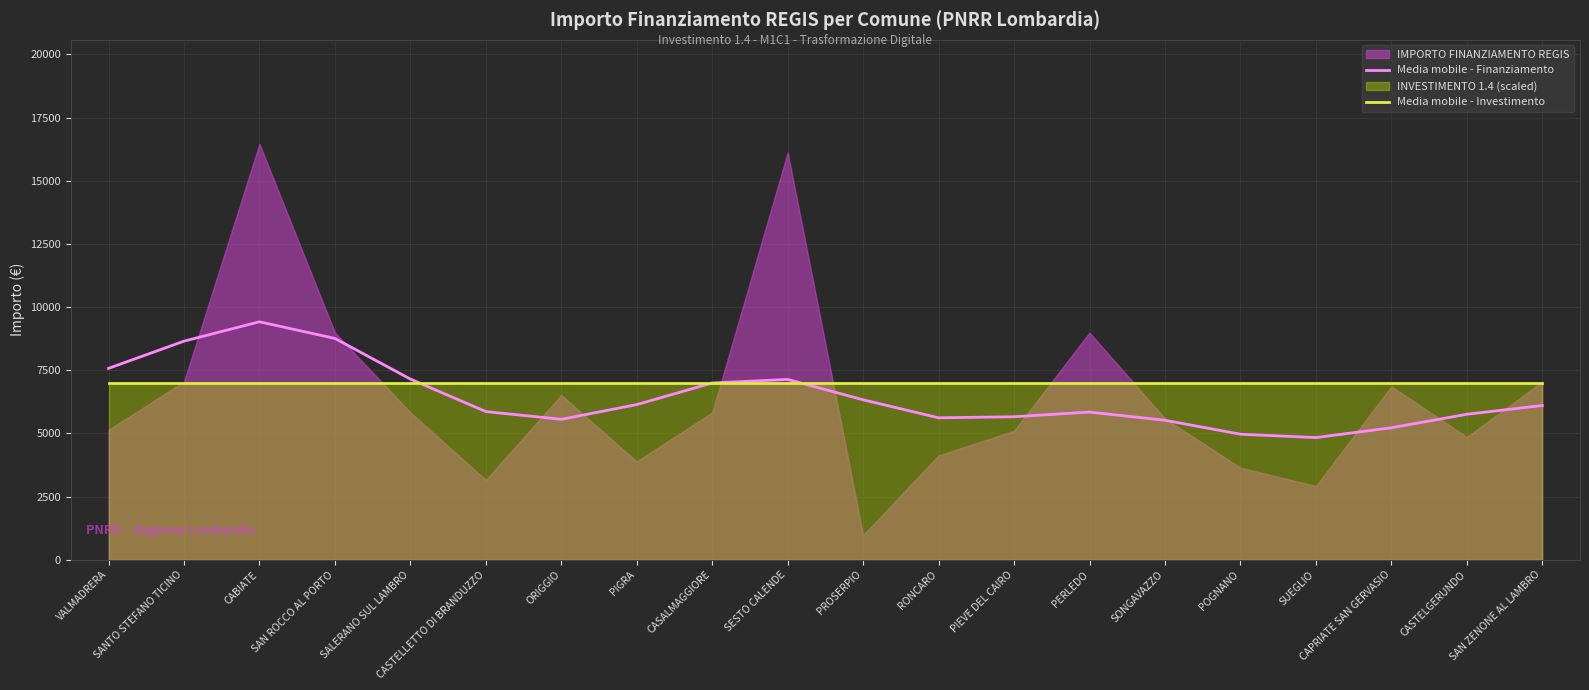

What is the label of the 2nd point from the left?

SANTO STEFANO TICINO